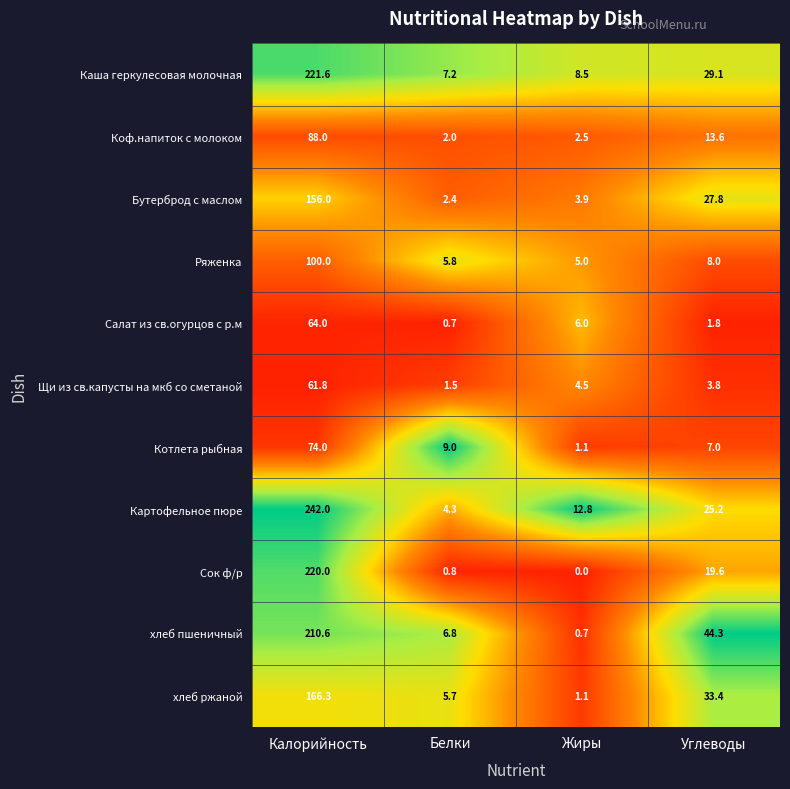

What is the difference between the Котлета рыбная values at Углеводы and Жиры?

5.9